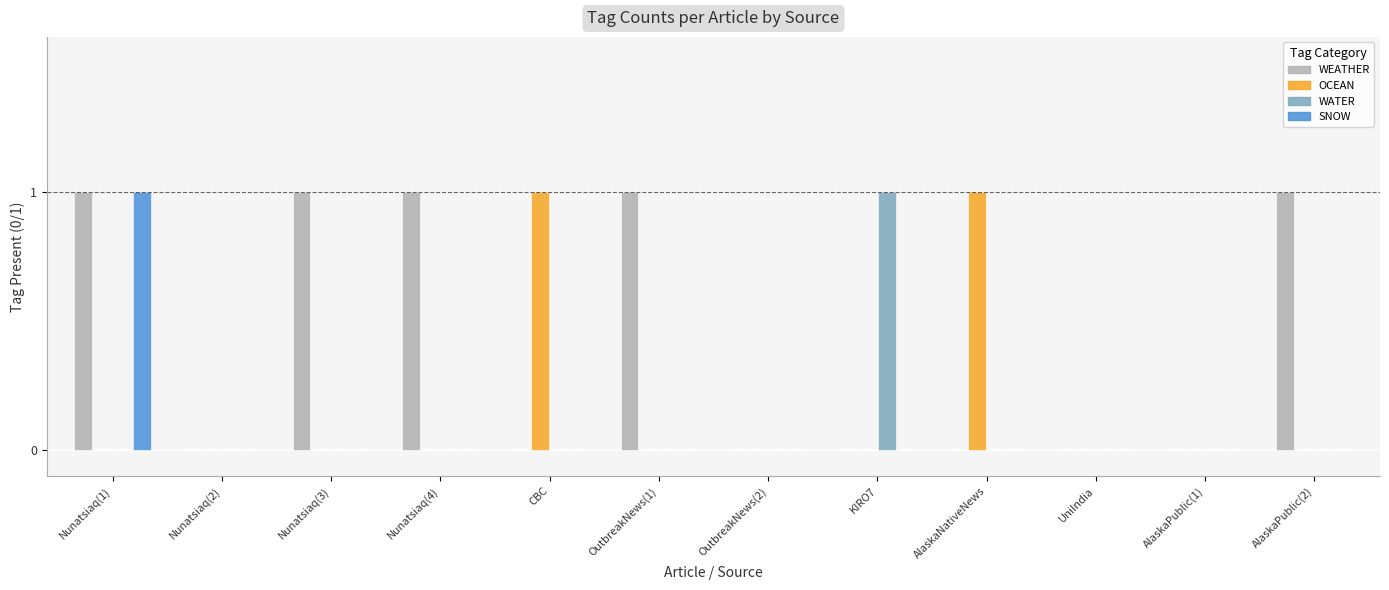

The OCEAN series shows -1 at Nunatsiaq(2). True or false?

False